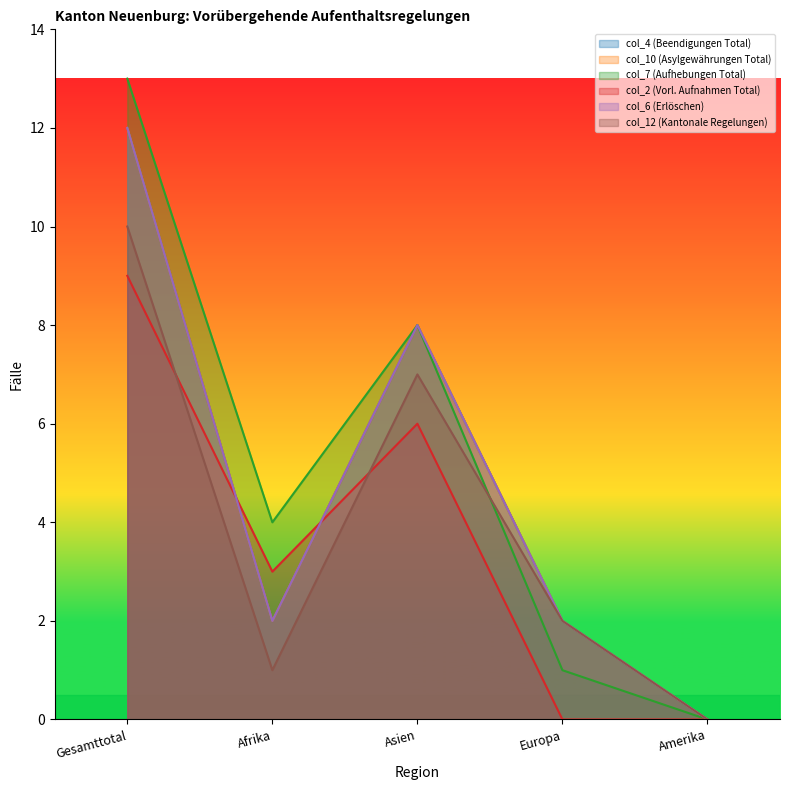

True or false: col_6 (Erlöschen) and col_7 (Aufhebungen Total) cross at least once.

False